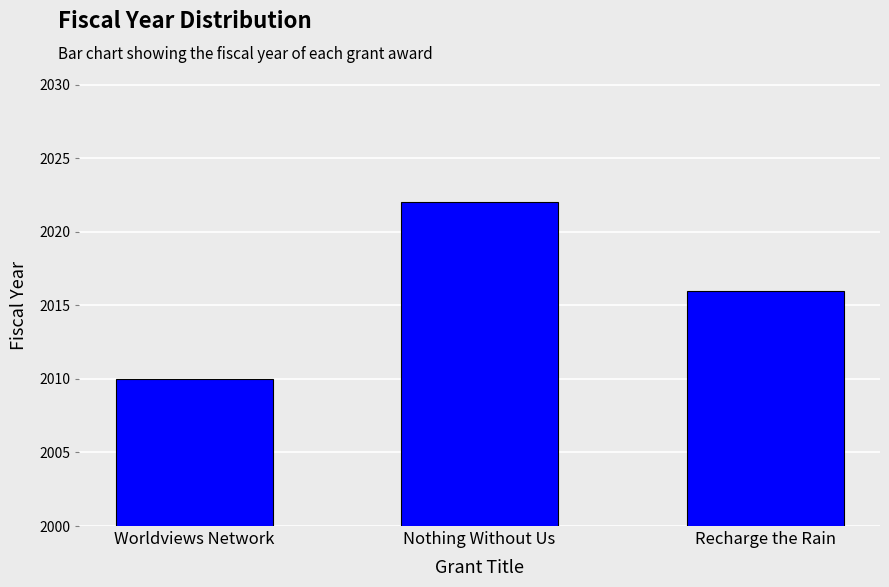

List the labels in order of value, smallest first.

Worldviews Network, Recharge the Rain, Nothing Without Us